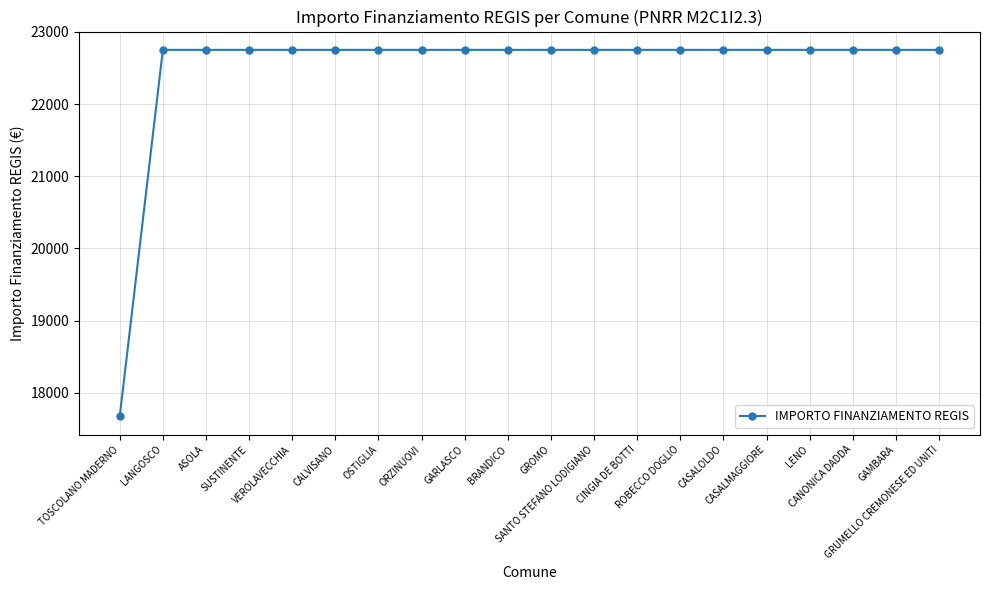

What is the label of the 16th point from the right?

VEROLAVECCHIA